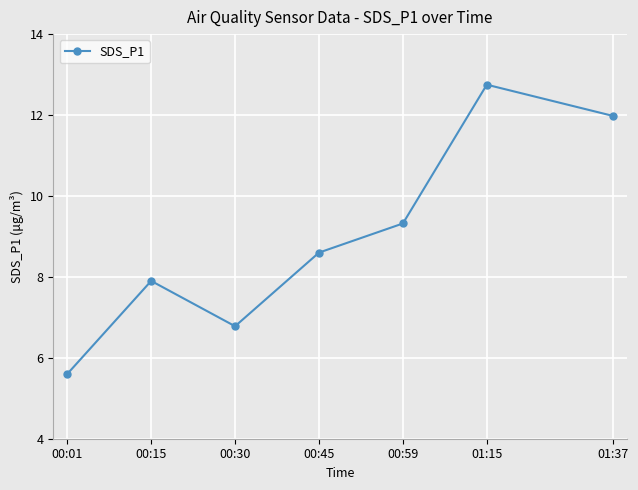

What is the label of the 7th point from the left?

01:37